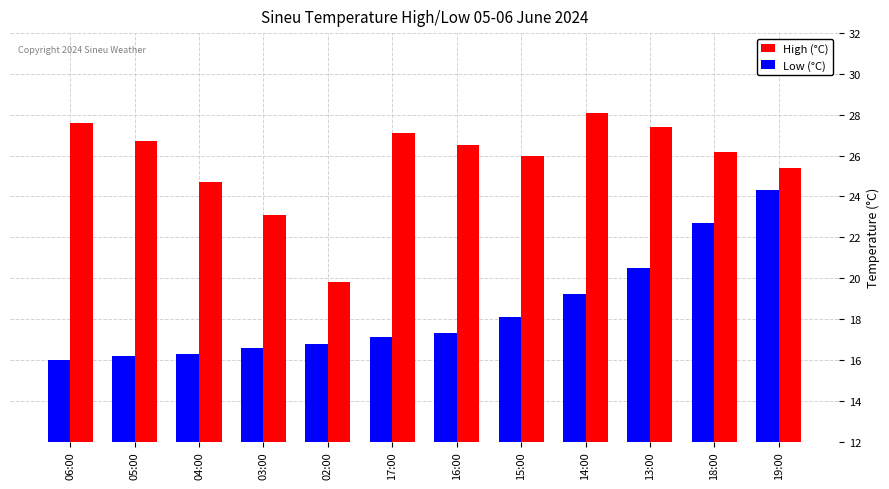

What is the sum of all Low (°C) values?

221.1